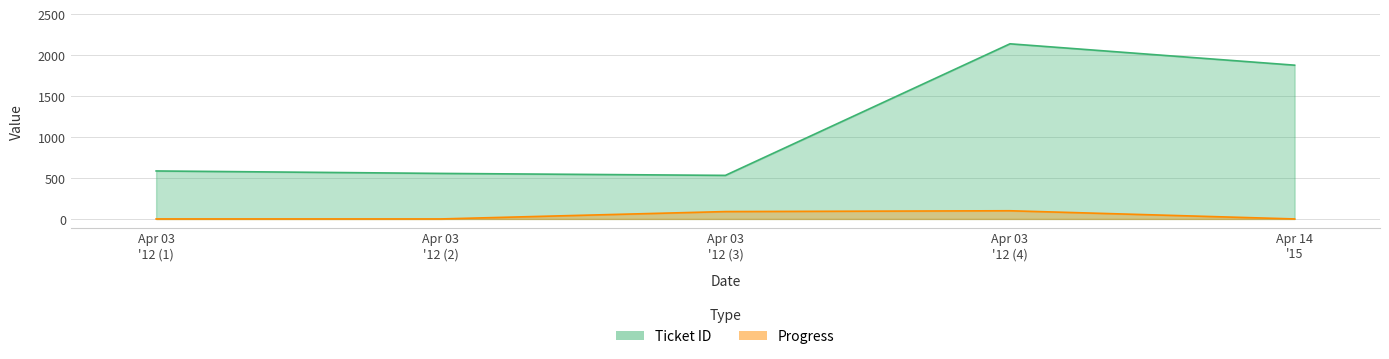

What is the sum of all Progress values?

190